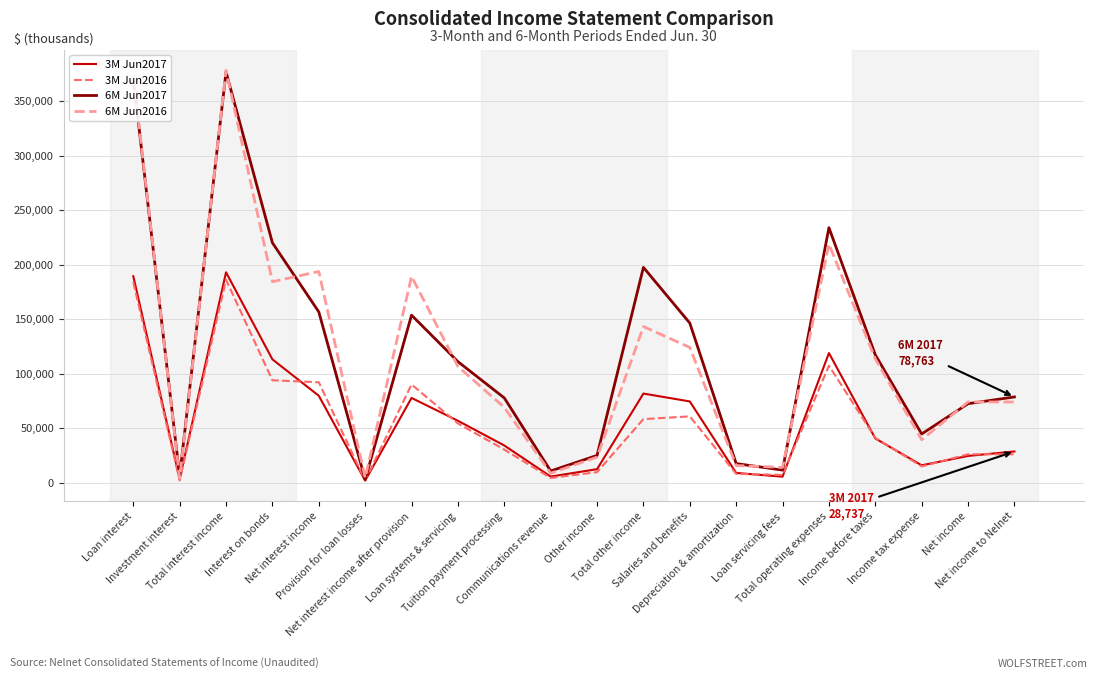

What is the greatest value displayed?

378269